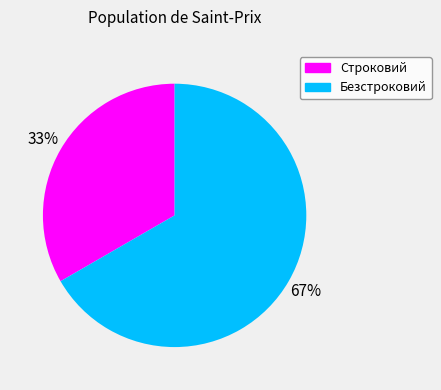

What percentage is the Строковий slice, to the nearest percent?

33%